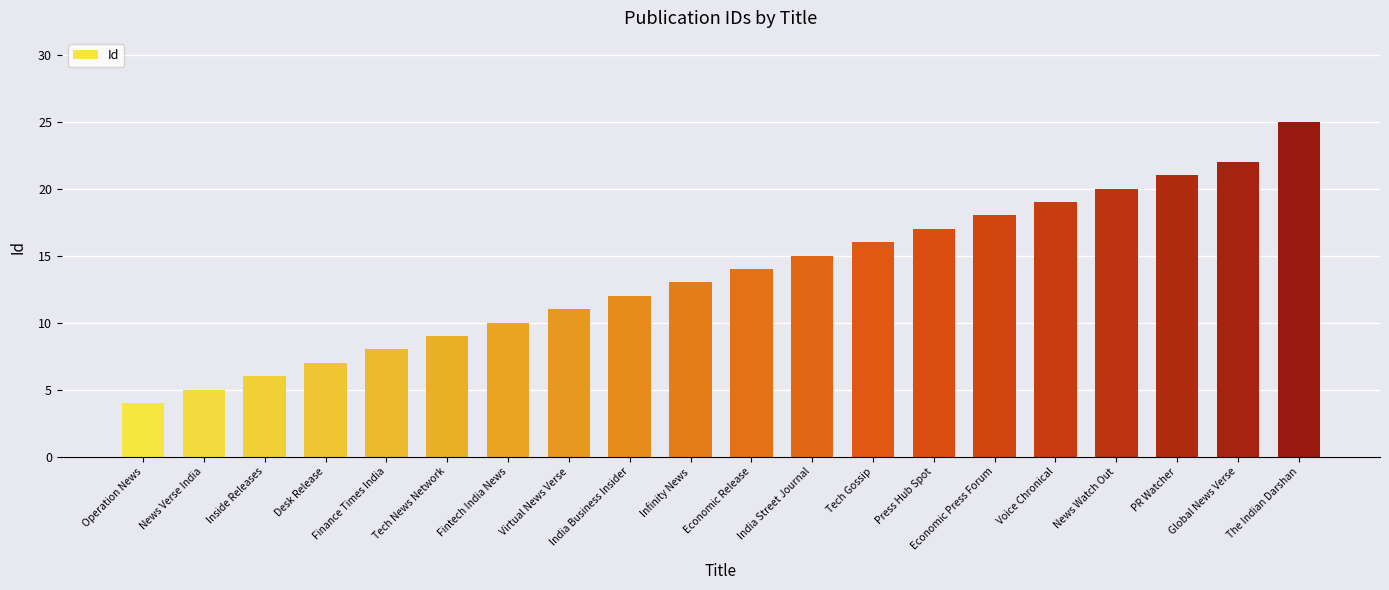

Between Economic Press Forum and Fintech India News, which is larger?

Economic Press Forum